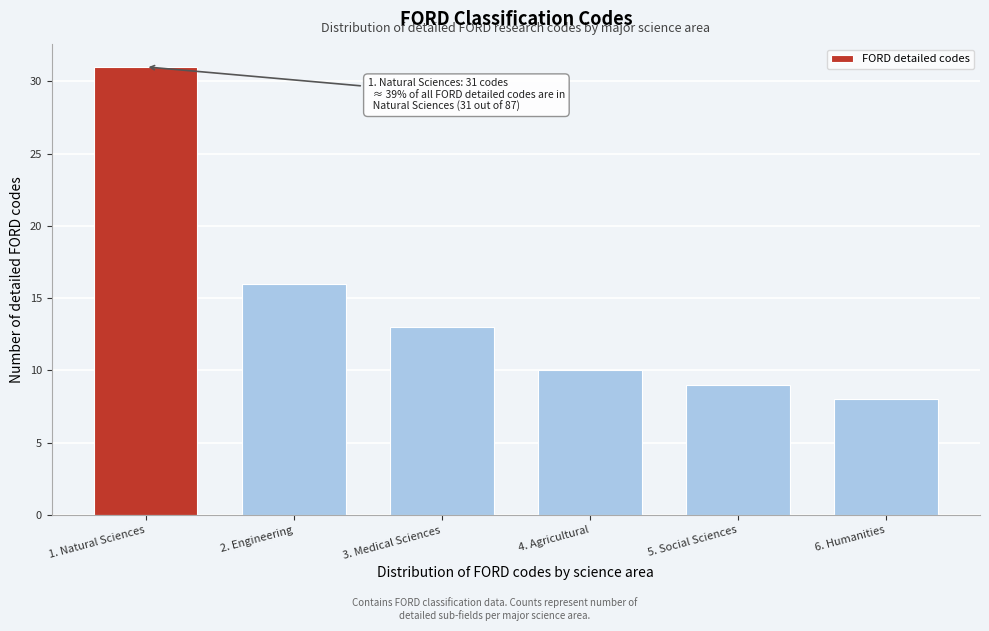

Reading right to left, transcribe all the data shown in this chart.

6. Humanities=8	5. Social Sciences=9	4. Agricultural=10	3. Medical Sciences=13	2. Engineering=16	1. Natural Sciences=31